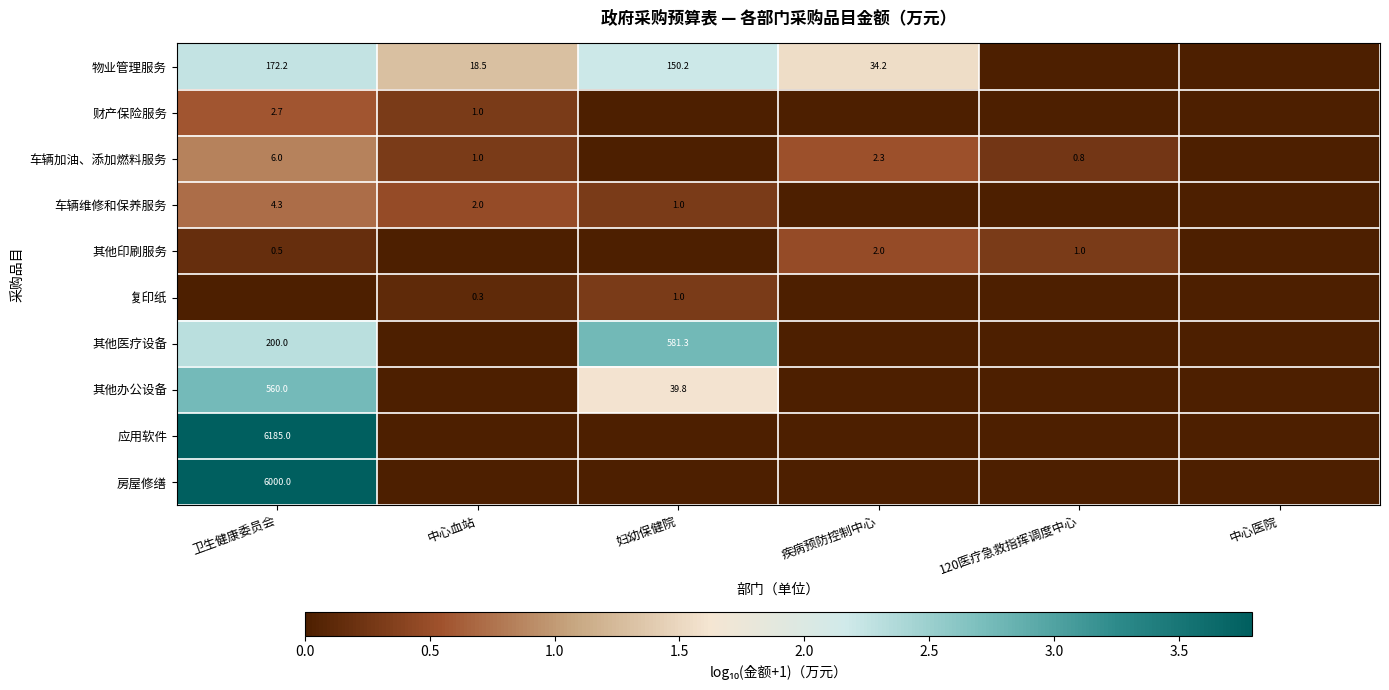

What is the difference between the 车辆维修和保养服务 values at 卫生健康委员会 and 中心血站?

2.3